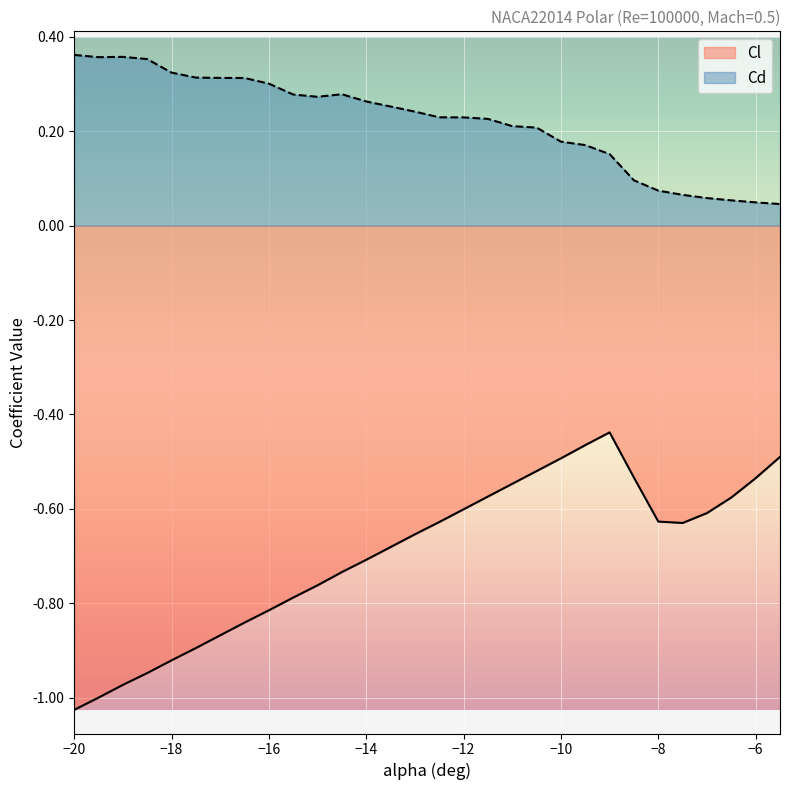

What is the label of the 11th point from the left?

-15